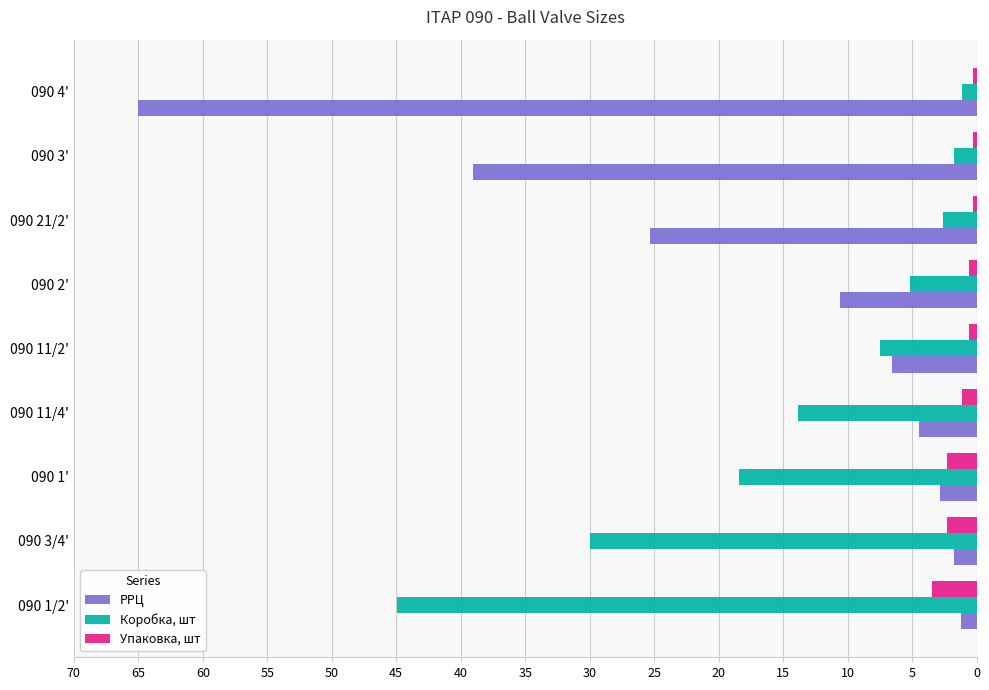

What is the sum of all Упаковка, шт values?

11.2